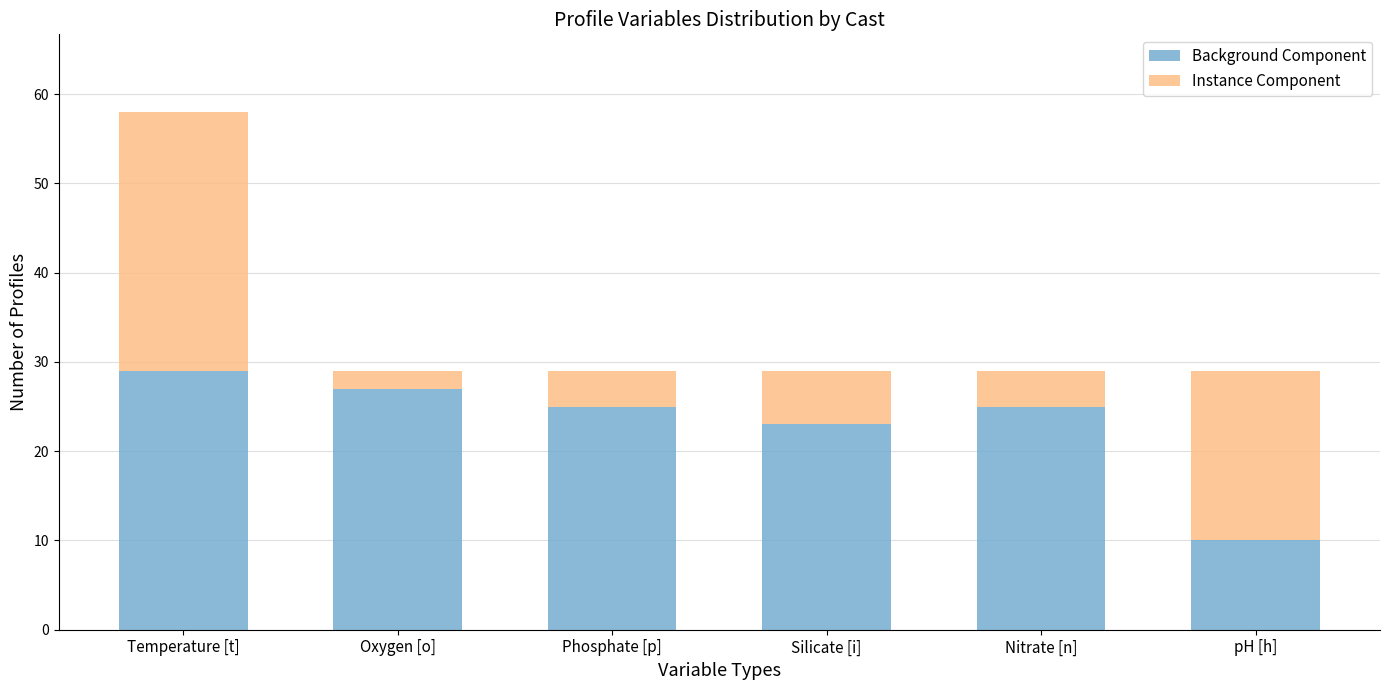

What are all the series names shown in the legend?

Background Component, Instance Component